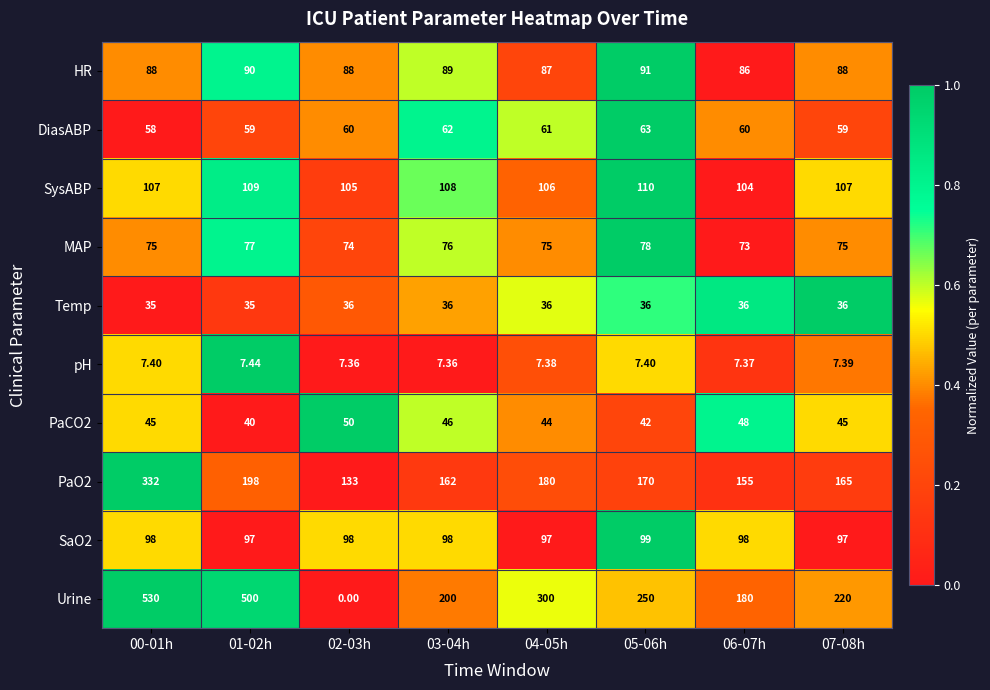

What is the total value across all series at 05-06h?

946.4